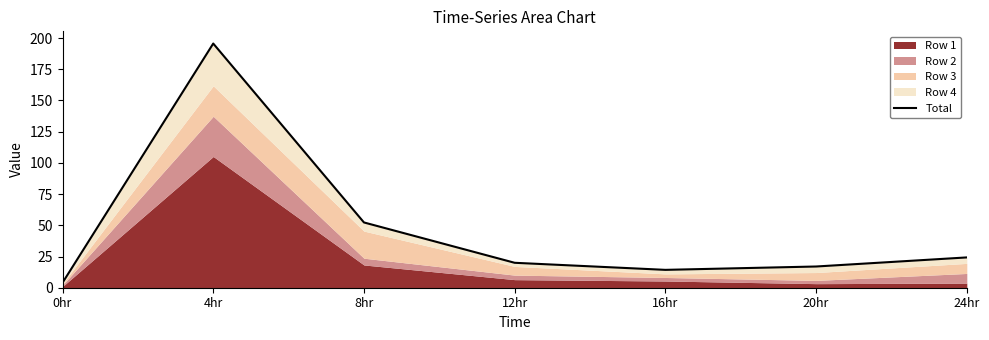

Where does the data first go above 19?

4hr